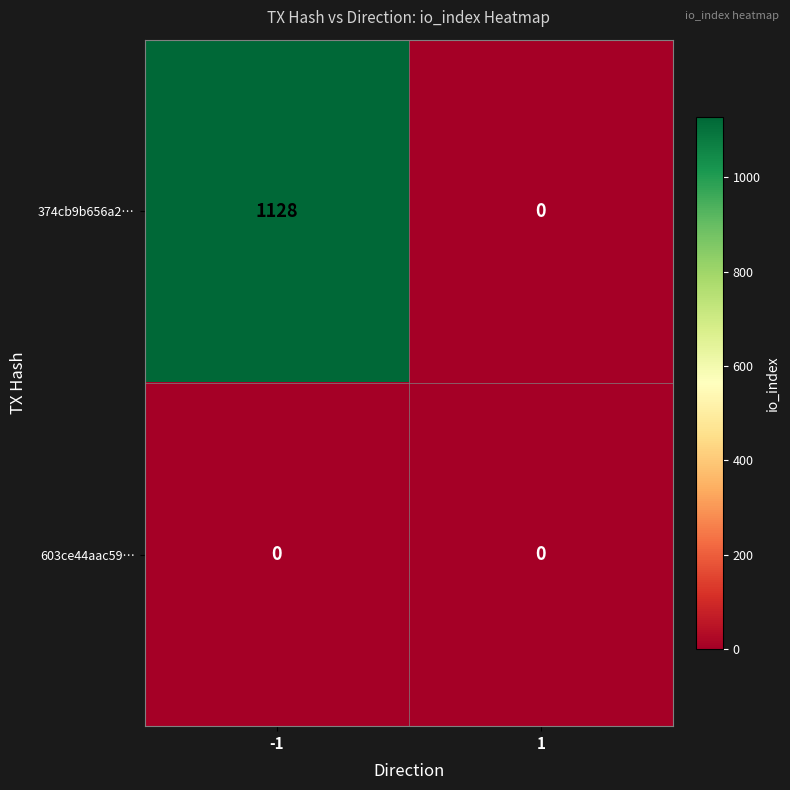

Reading left to right, what are all the values shown in this chart?

374cb9b656a2…: 1128	0
603ce44aac59…: 0	0